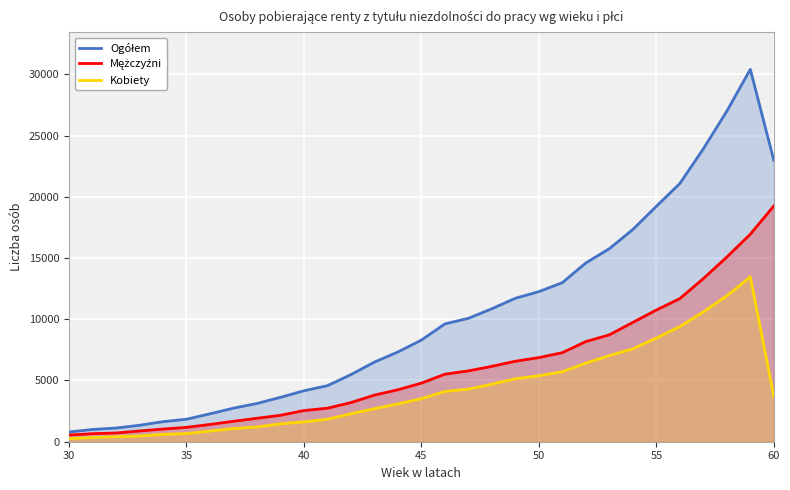

Which series has the largest range (max minus min)?

Ogółem